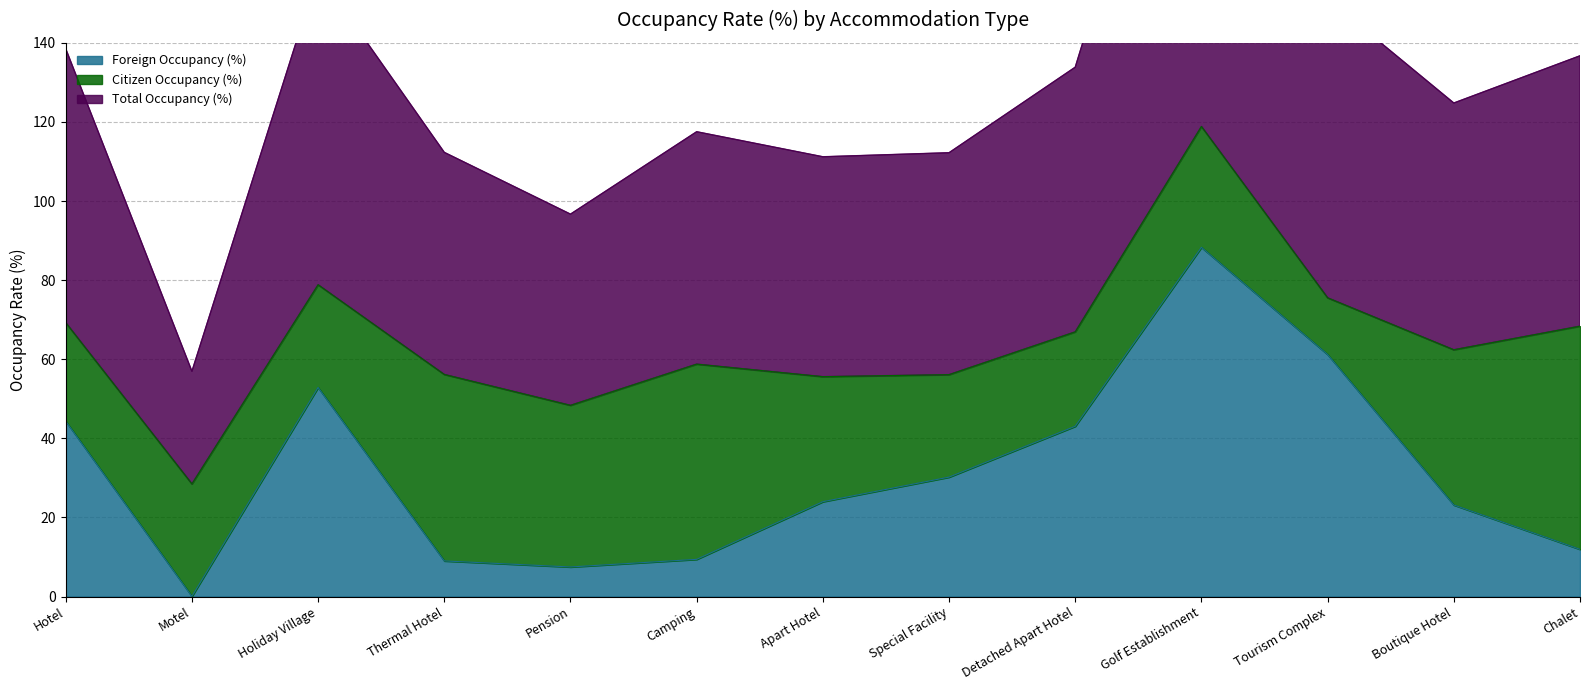

Rank the categories by Total Occupancy (%) value from highest to lowest.

Golf Establishment, Holiday Village, Tourism Complex, Hotel, Chalet, Detached Apart Hotel, Boutique Hotel, Camping, Thermal Hotel, Special Facility, Apart Hotel, Pension, Motel